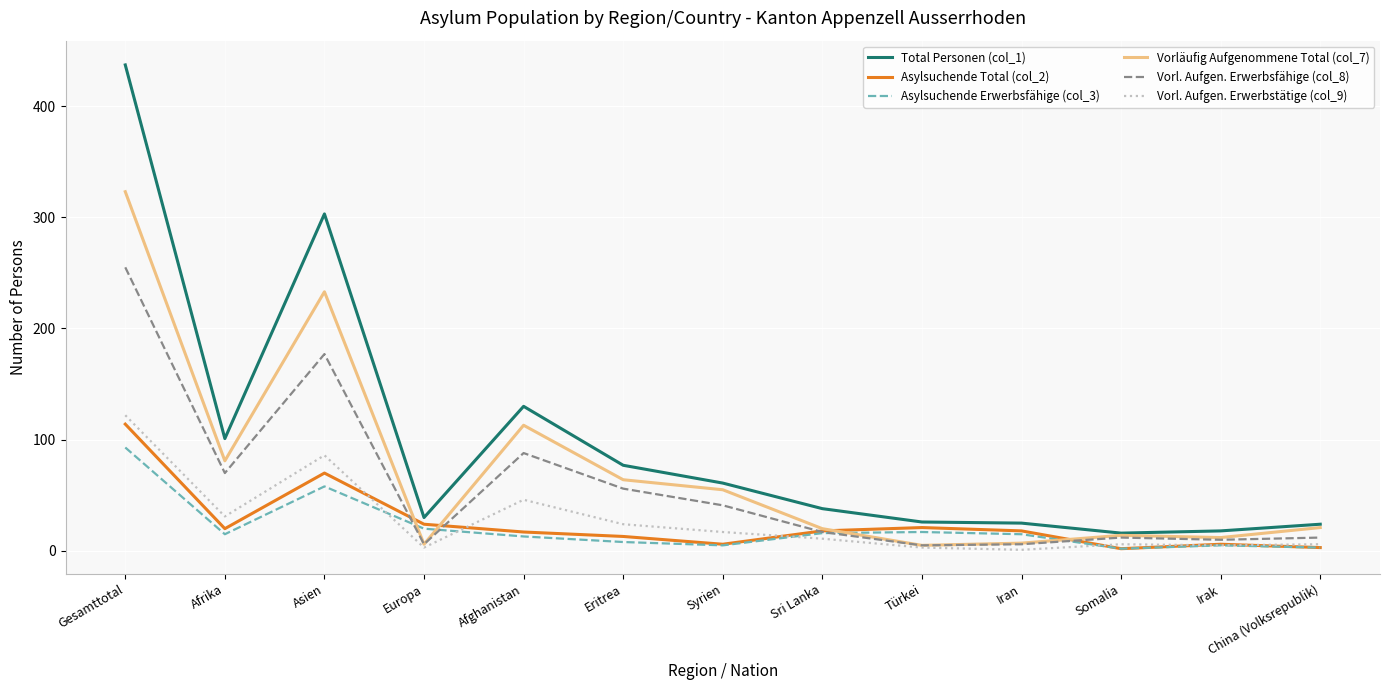

At which category is the sum across all series the highest?

Gesamttotal